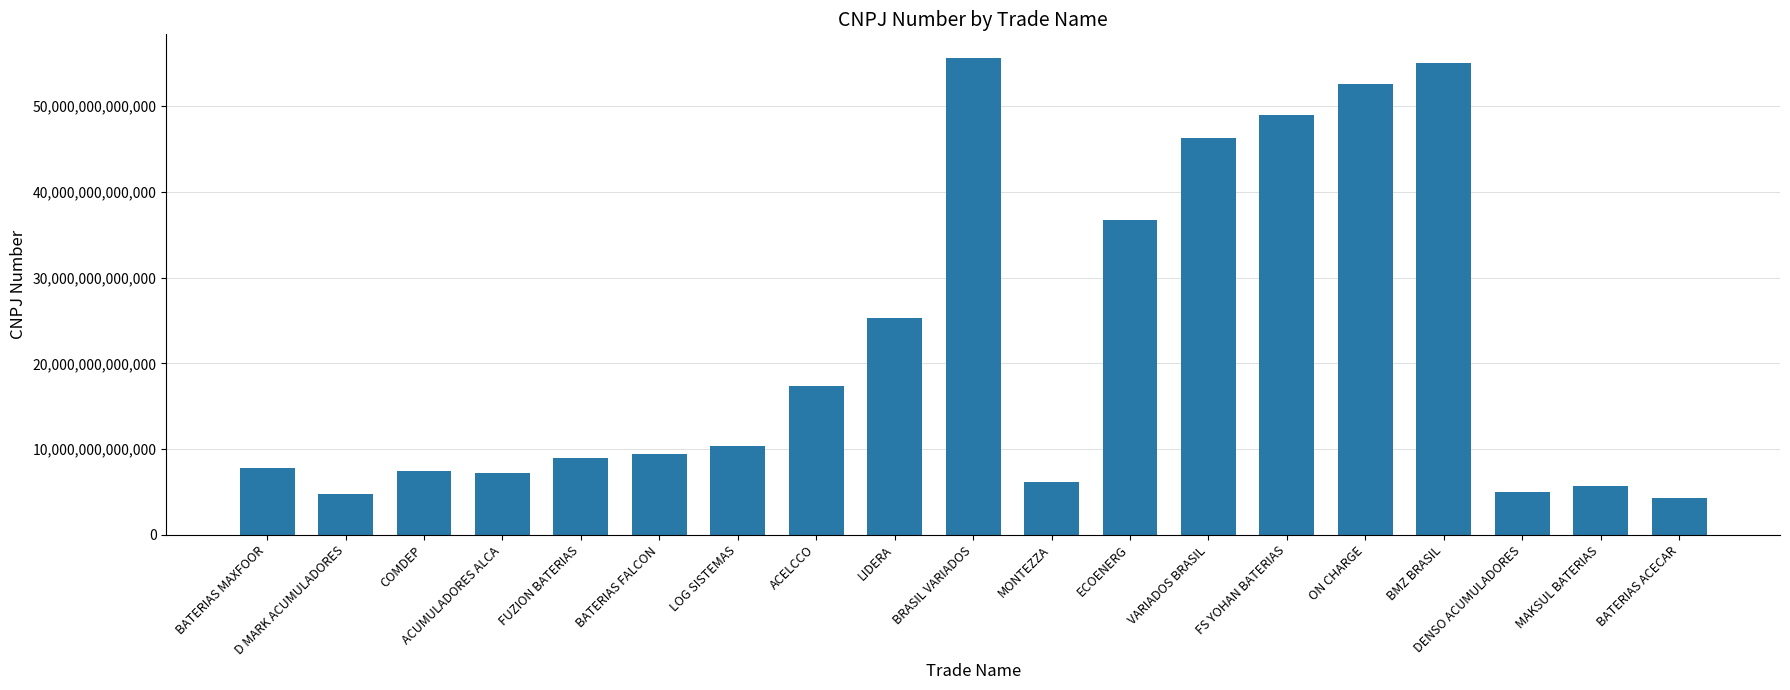

What is the label of the 15th bar from the right?

FUZION BATERIAS